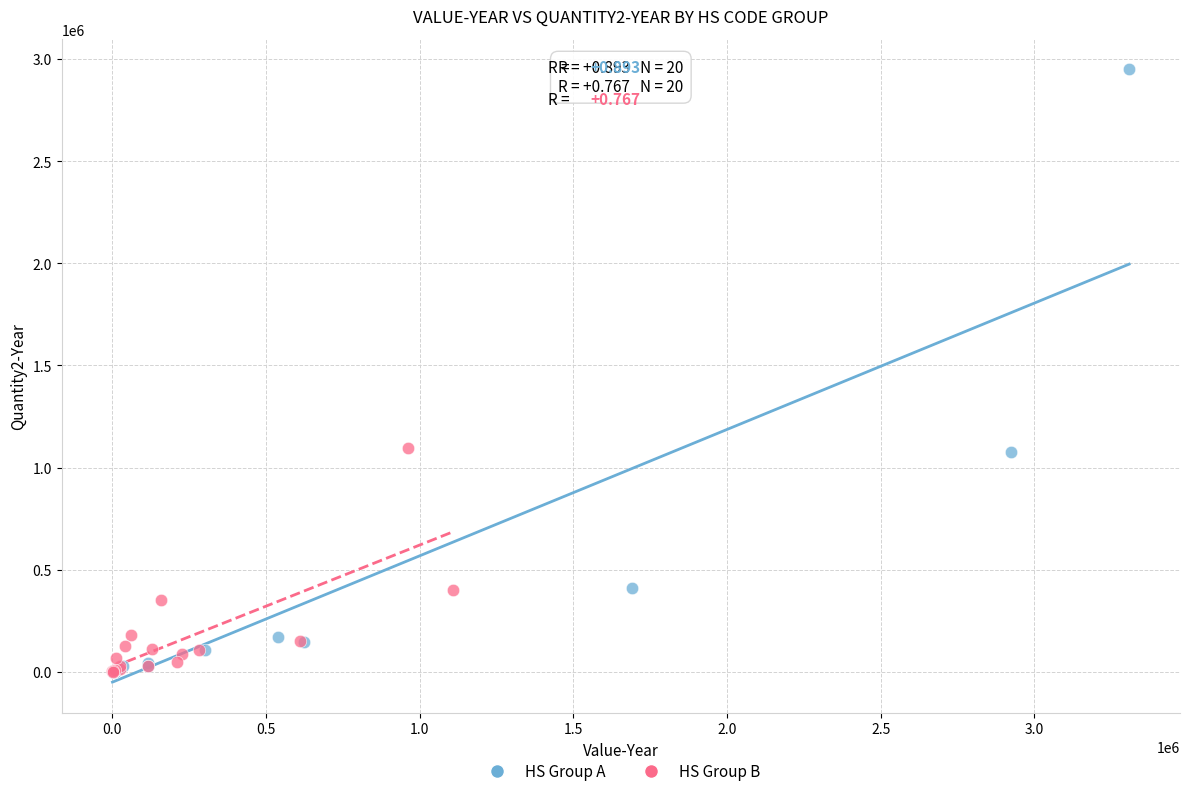

What are all the series names shown in the legend?

HS Group A, HS Group B